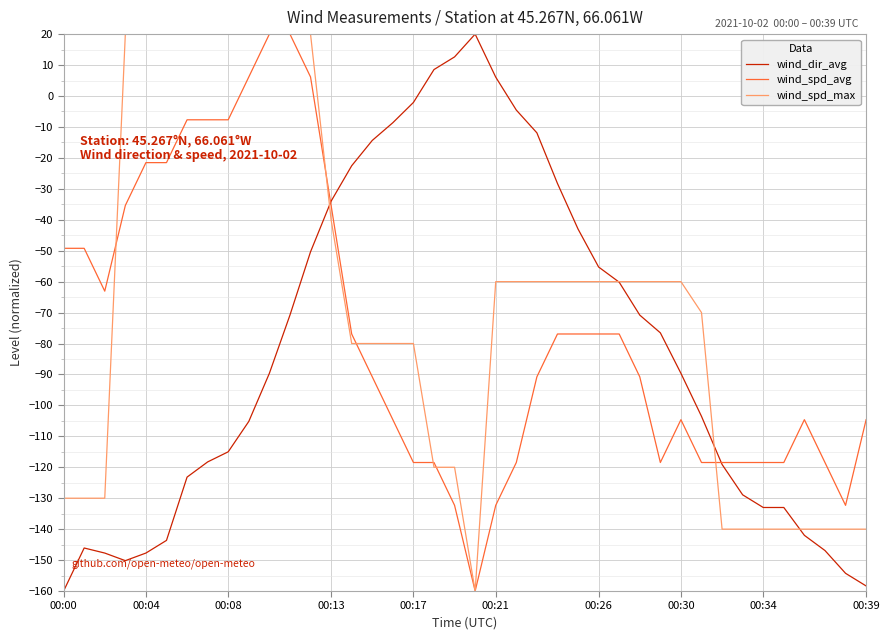

Rank the series by their average value, from highest to lowest.

wind_spd_max, wind_spd_avg, wind_dir_avg